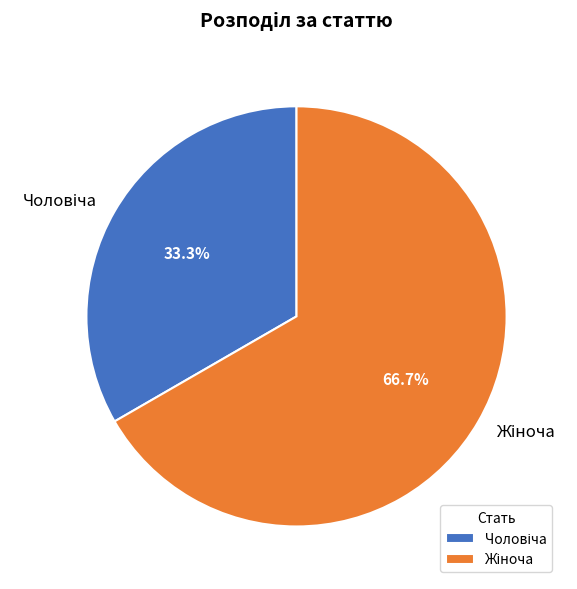

Is there a majority slice in this chart?

Yes